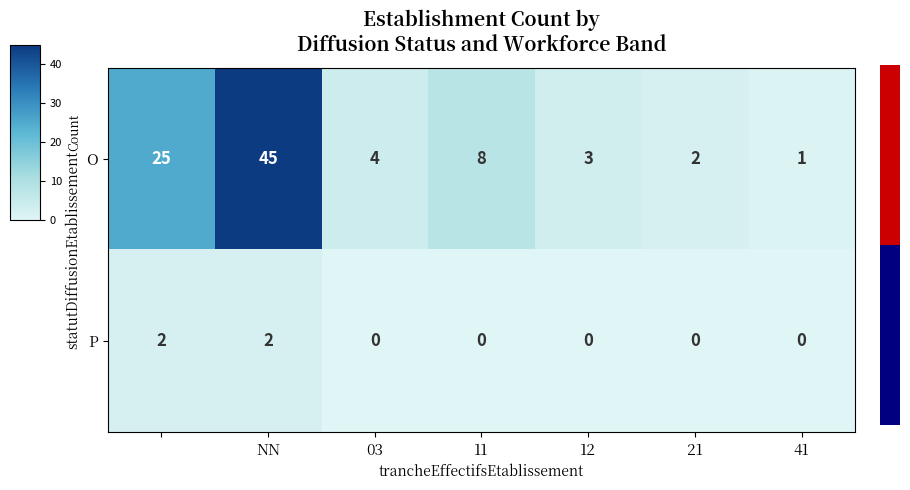

Reading right to left, transcribe all the data shown in this chart.

O: 1	2	3	8	4	45	25
P: 0	0	0	0	0	2	2